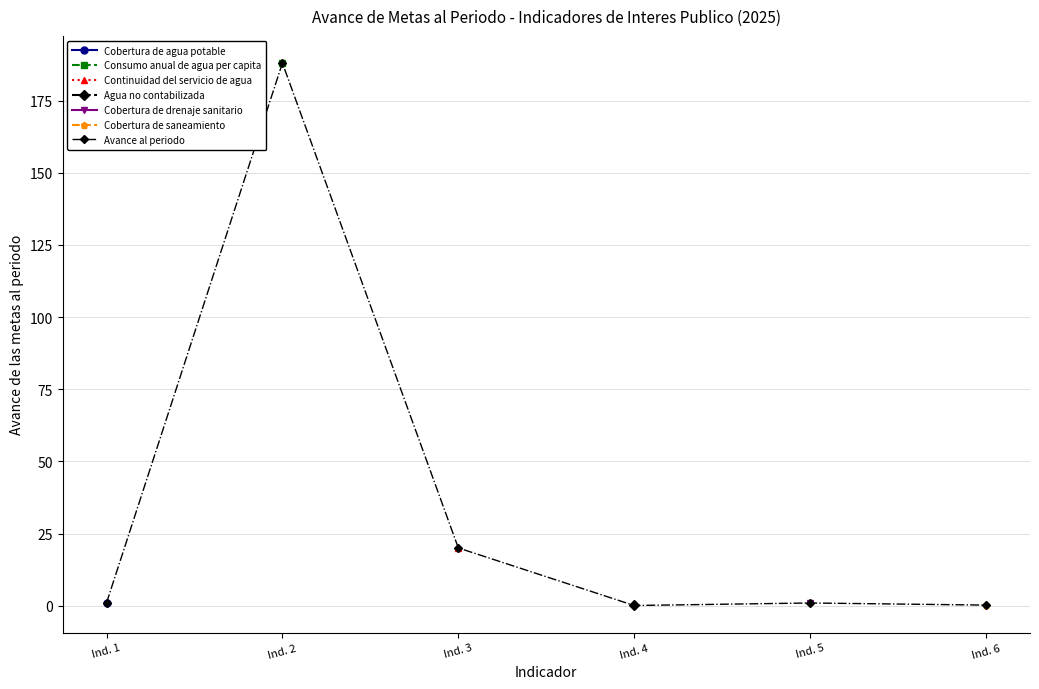

Which has a higher value, Ind. 3 or Ind. 2?

Ind. 2